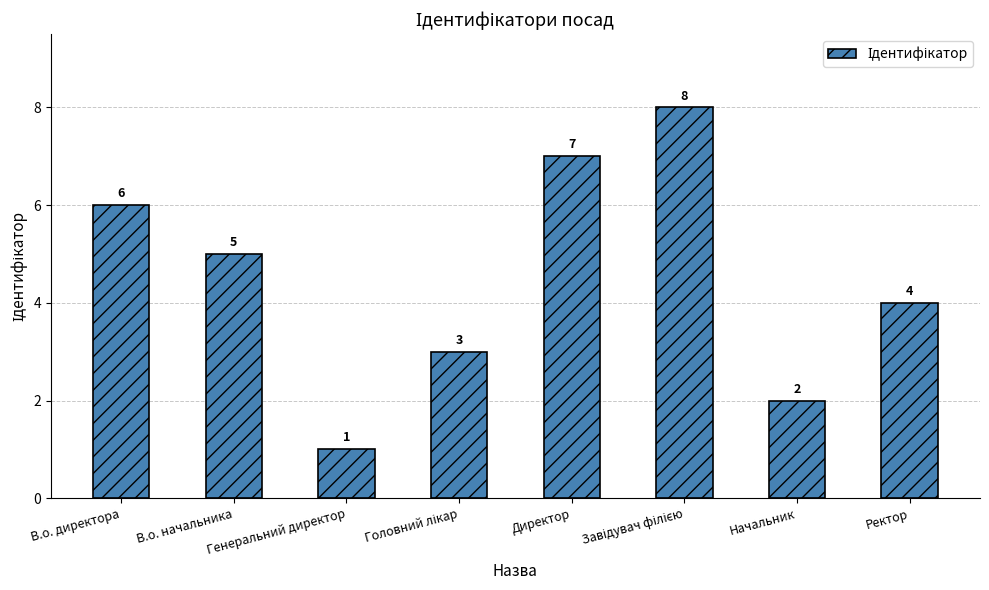

The value at Начальник is 2. True or false?

True